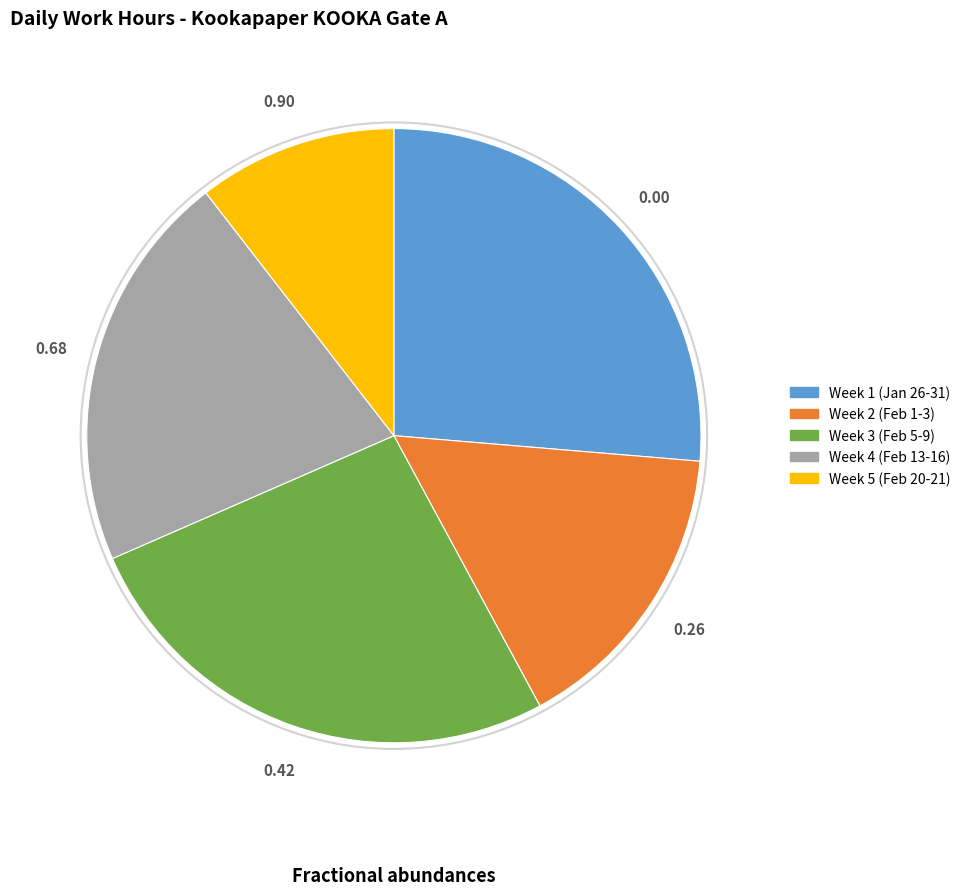

Is there any slice that represents more than half of the pie?

No